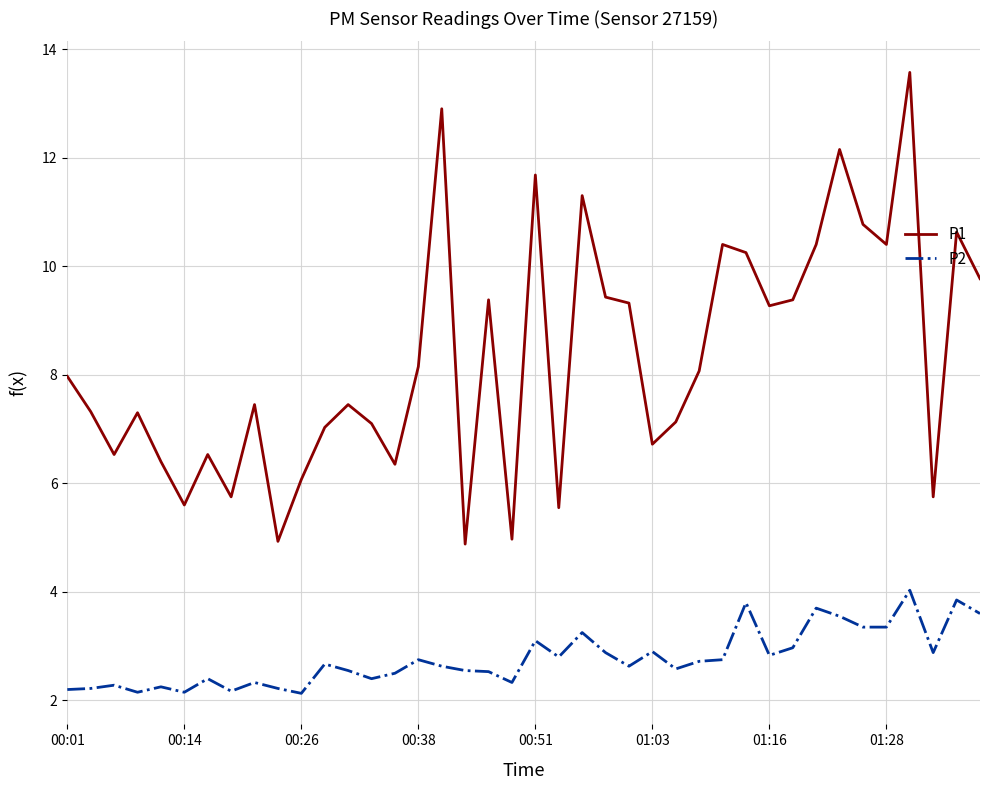

True or false: P1 and P2 cross at least once.

False